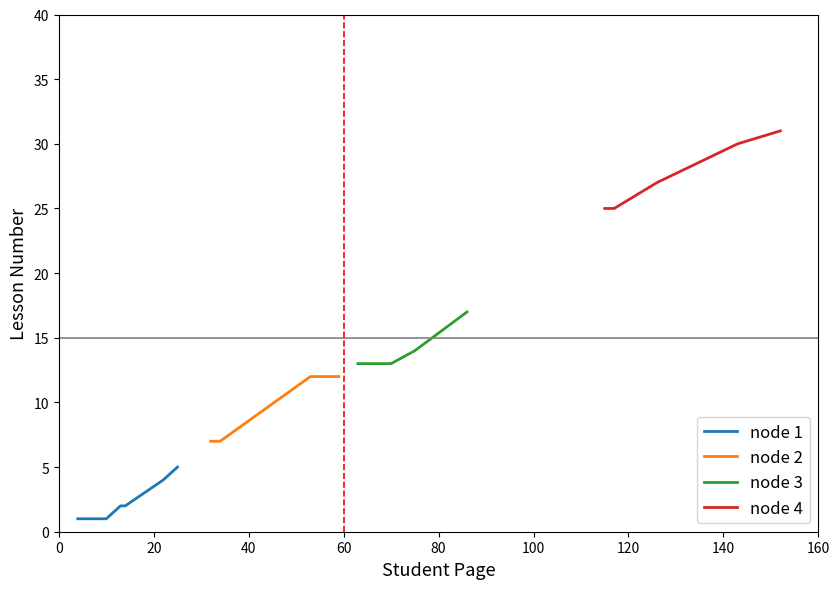

What is the minimum value for Lesson 25+?

25